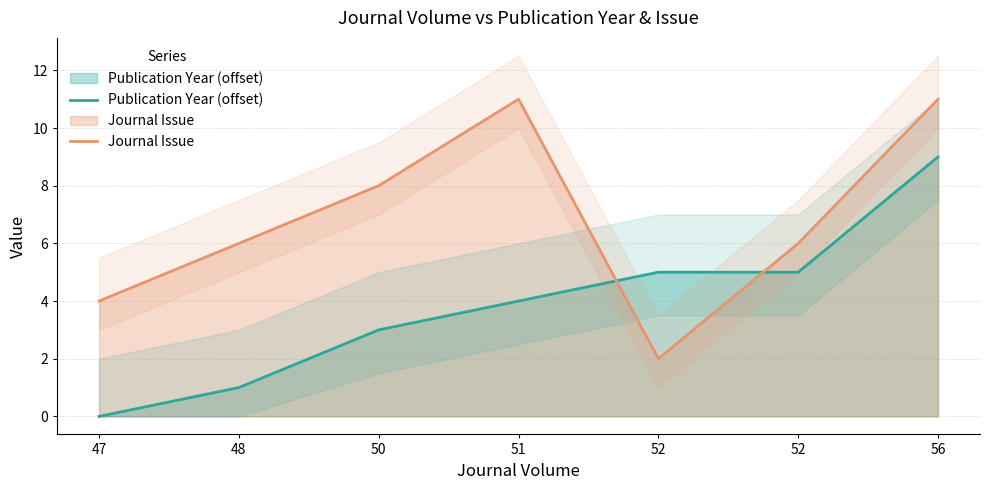

What is the total value across all series at 47?

4